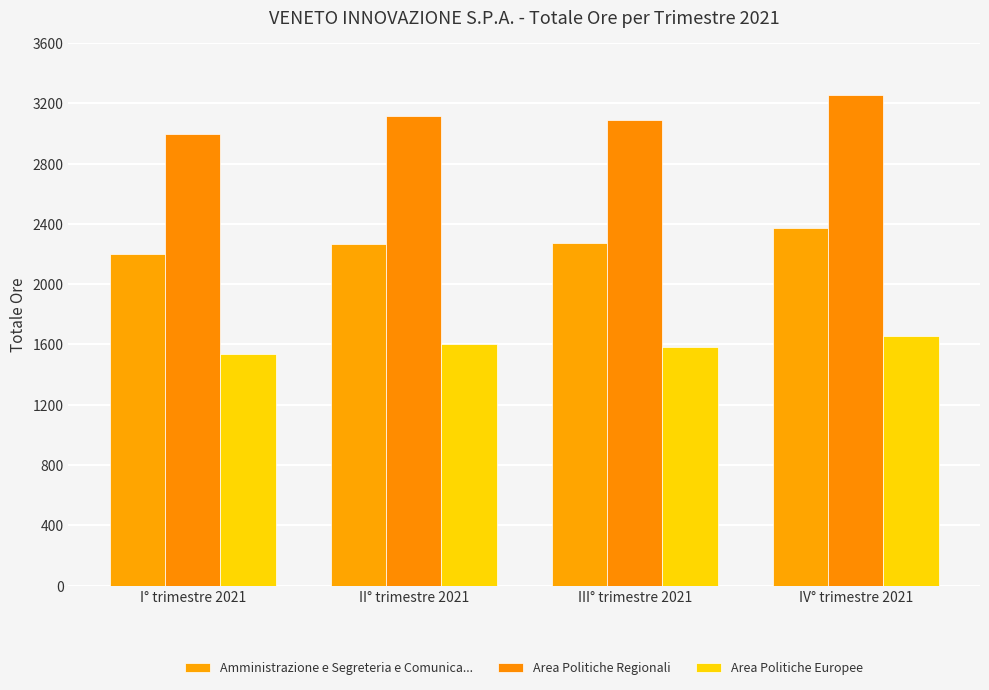

What are all the series names shown in the legend?

Amministrazione e Segreteria e Comunica..., Area Politiche Regionali, Area Politiche Europee